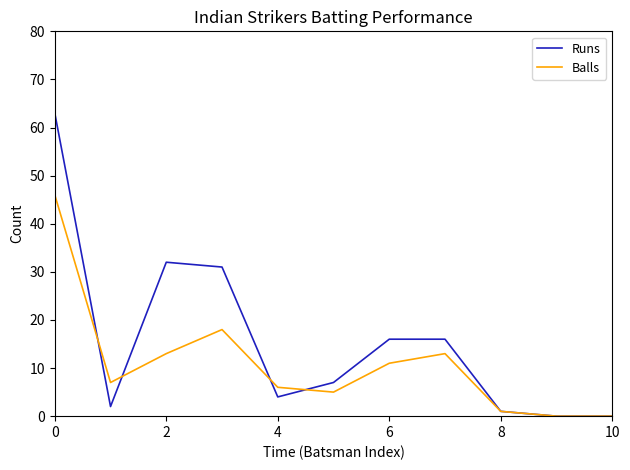

Which series has the largest total across all categories?

Runs